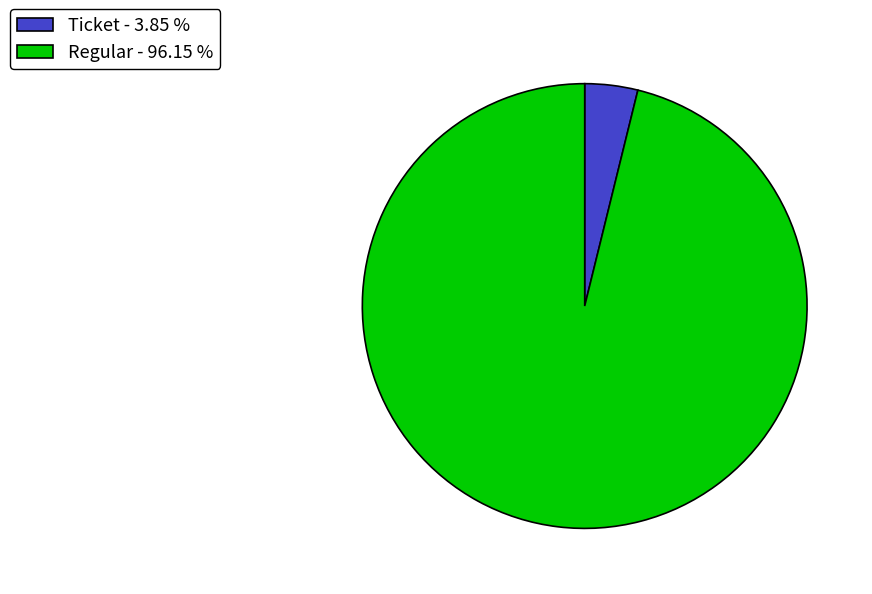

What is the ratio of the value at Regular - 96.15 % to the value at Ticket - 3.85 %?

25.0